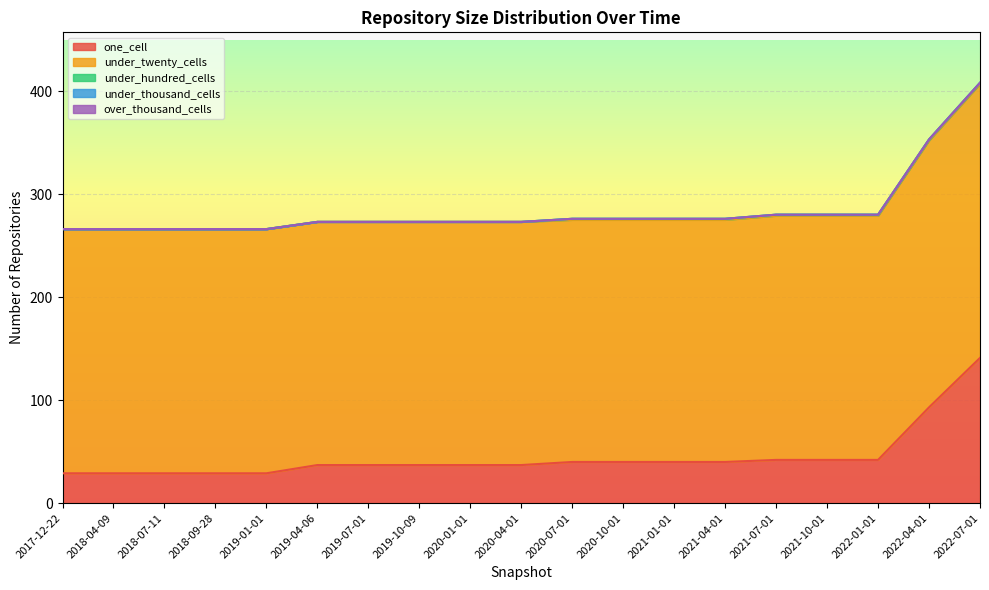

True or false: under_twenty_cells and over_thousand_cells cross at least once.

False